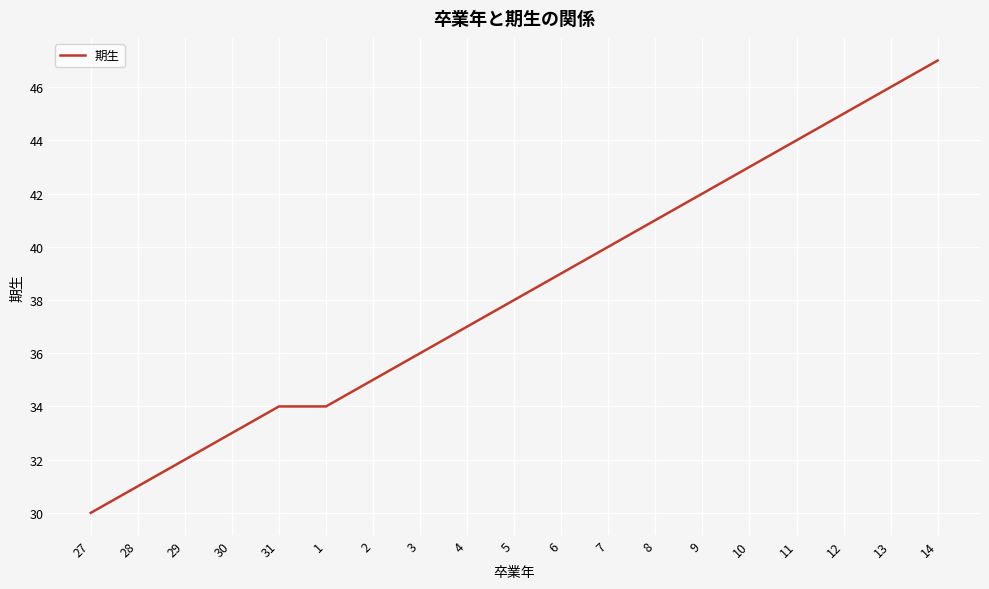

The chart shows a value of 34 at 1. True or false?

True